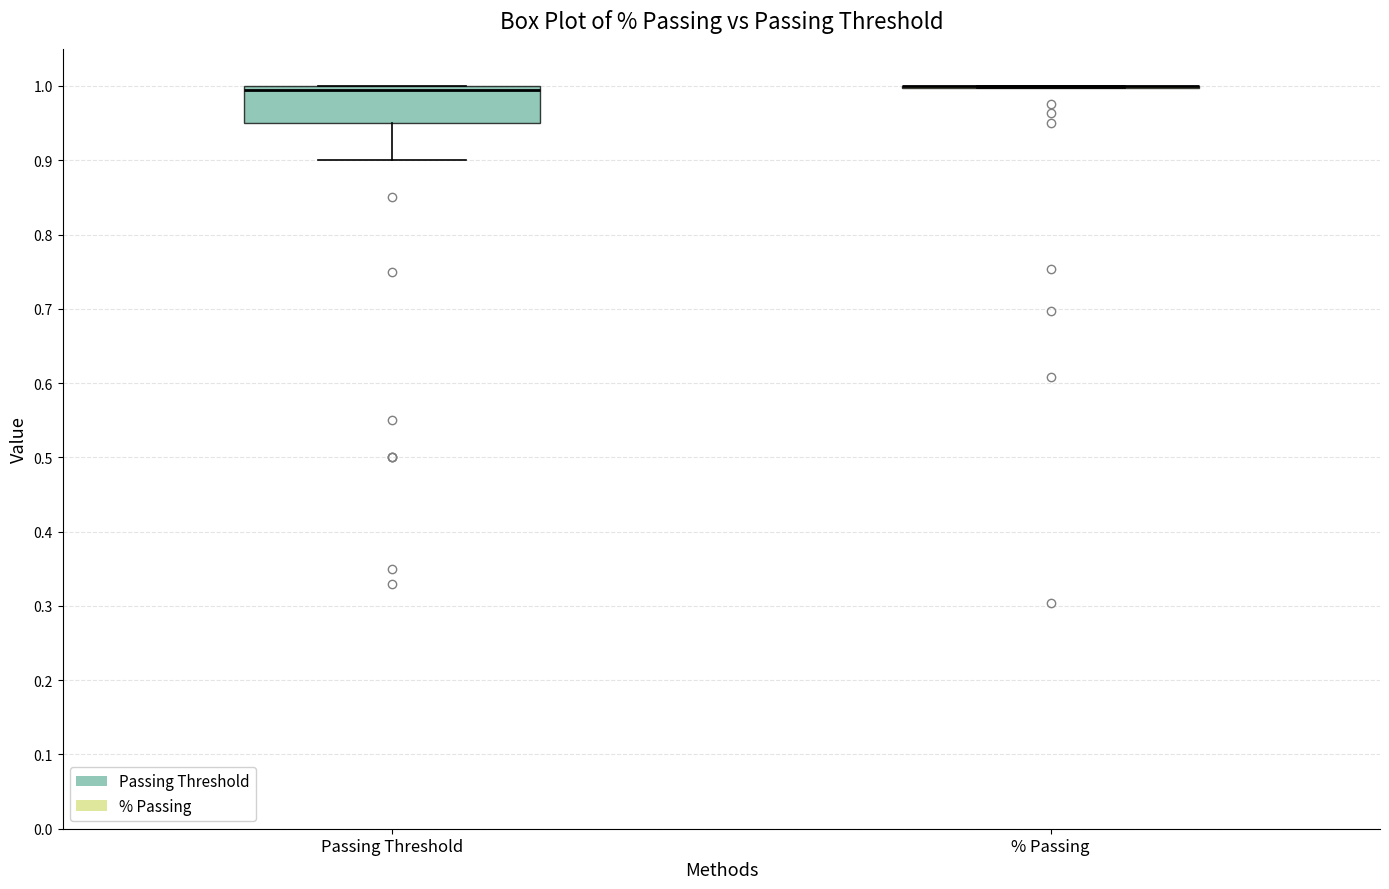

Comparing the boxes themselves (not the whiskers), which one is the tallest?

Passing Threshold